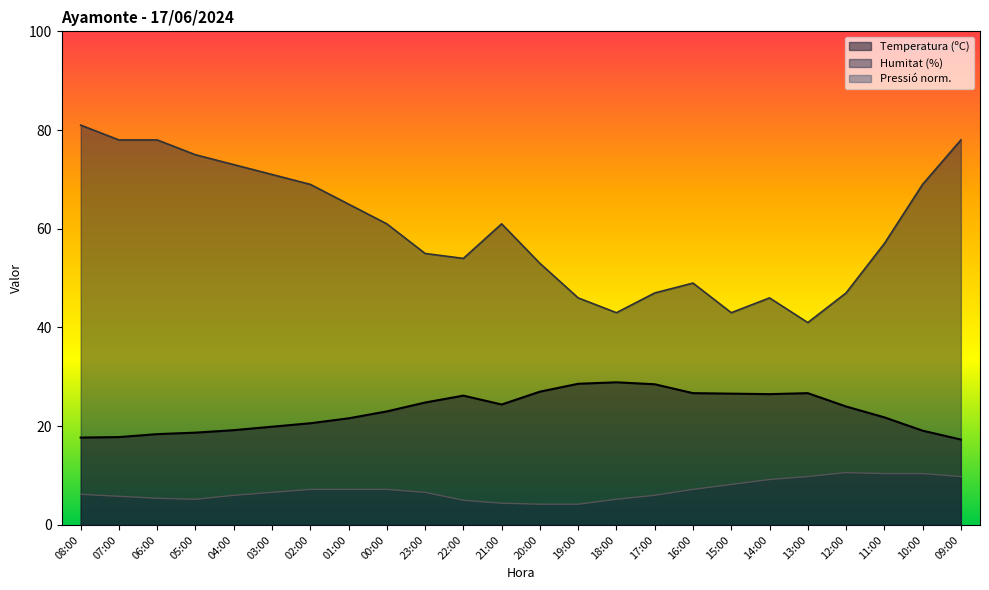

Where does the Humitat (%) series first go above 61?

08:00